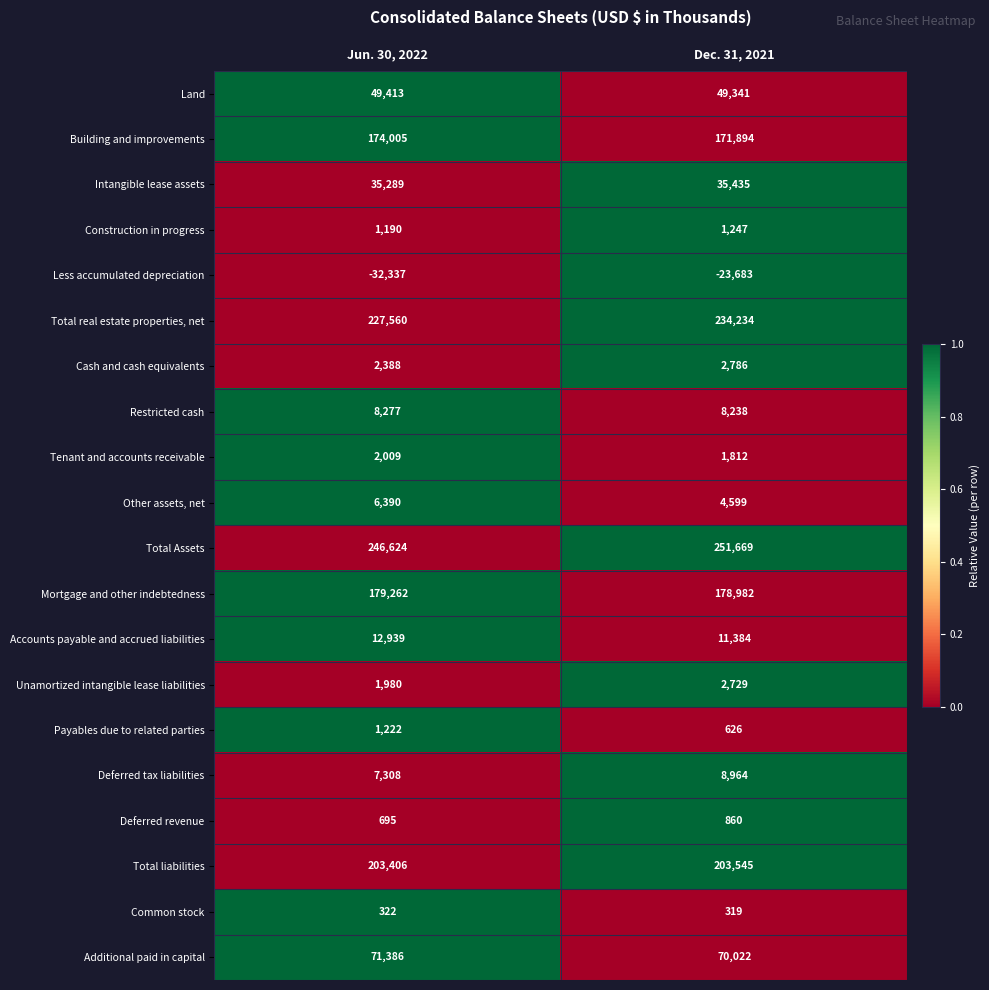

Which series has the largest total across all categories?

Total Assets